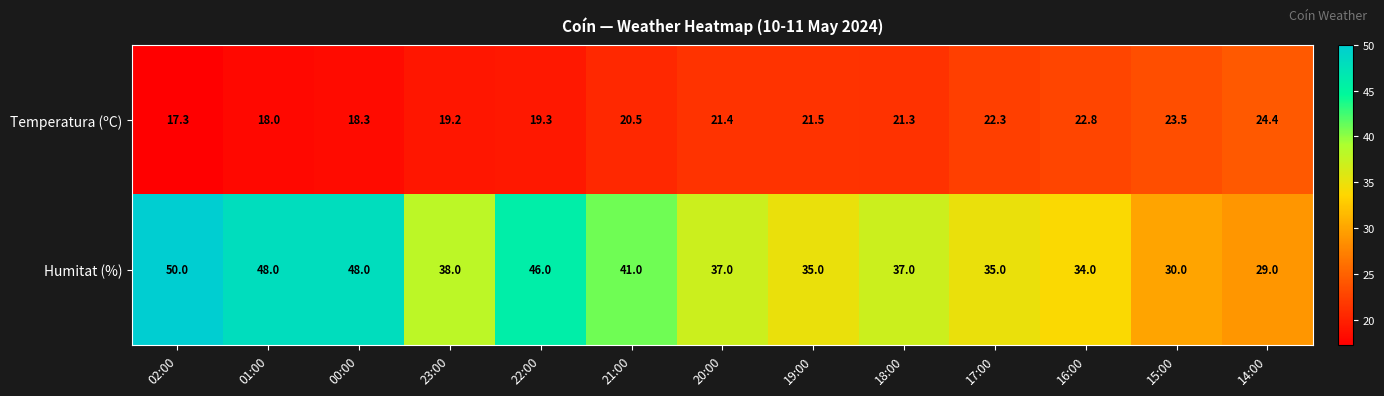

At how many categories does at least one series exceed 49?

1